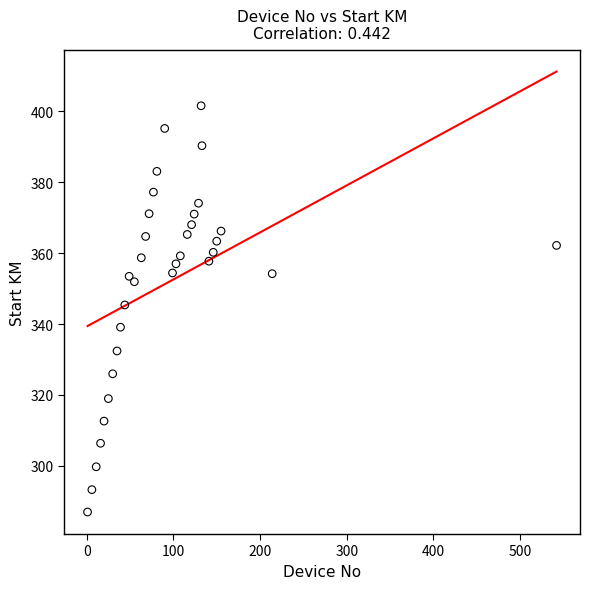

What Y value in the scatter plot is closest to 344?

345.4